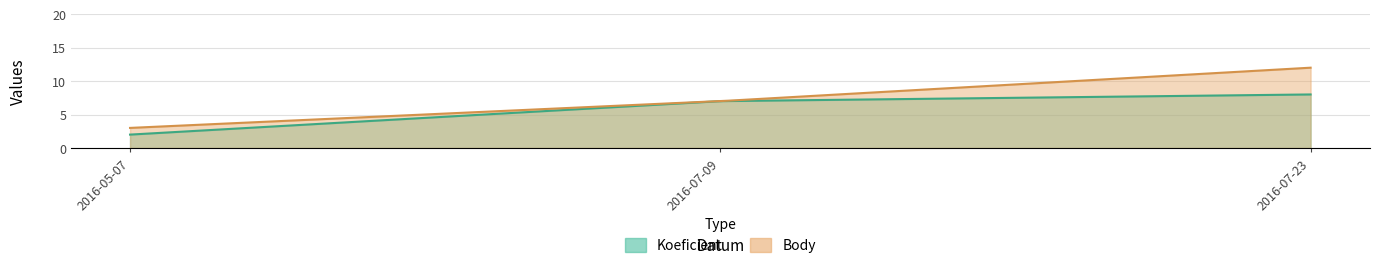

Which has a higher value, 2016-05-07 or 2016-07-09?

2016-07-09